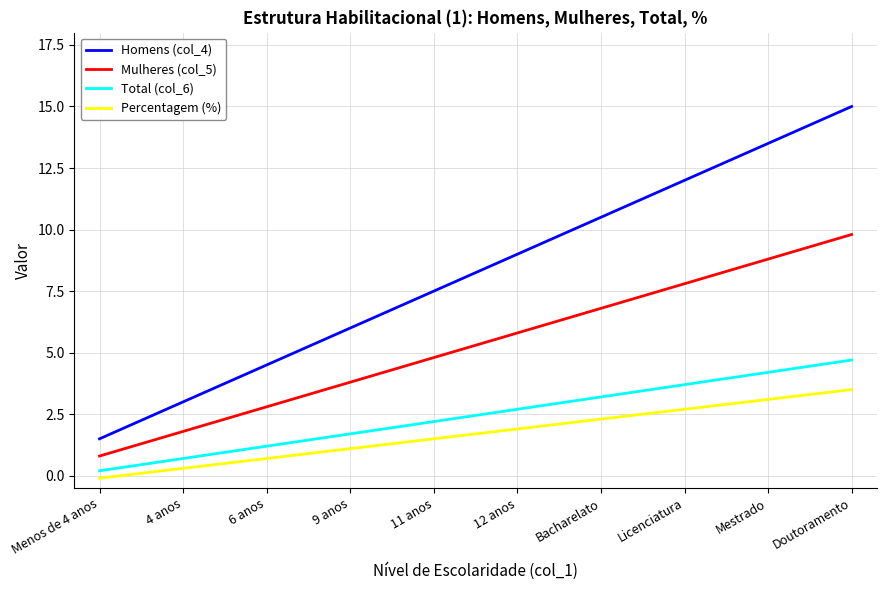

What is the difference between the maximum and minimum values in the Percentagem (%) series?

3.6